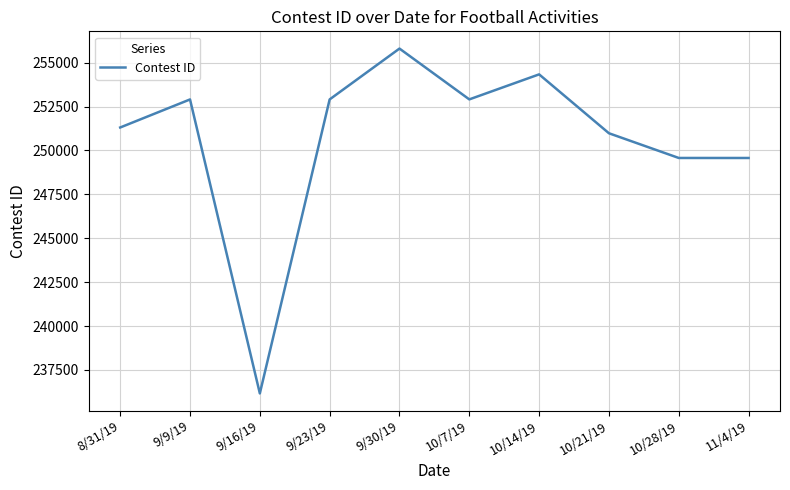

How many lines are shown in the chart?

1